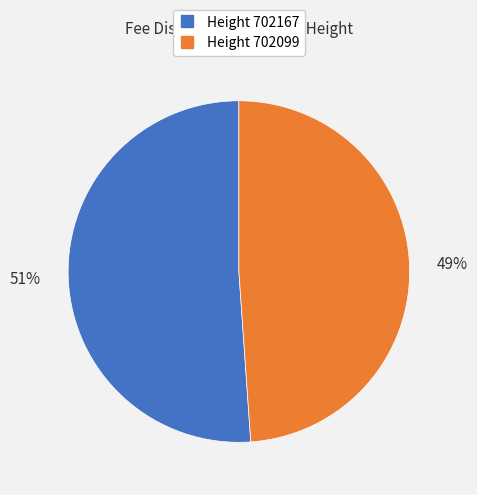

How many slices are in this pie chart?

2